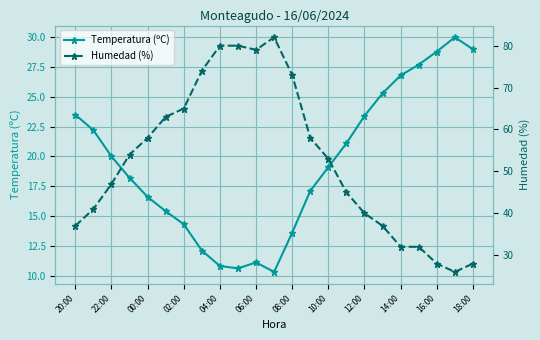

What is the value of the Temperatura (ºC) point at the 4th from the left?

18.2